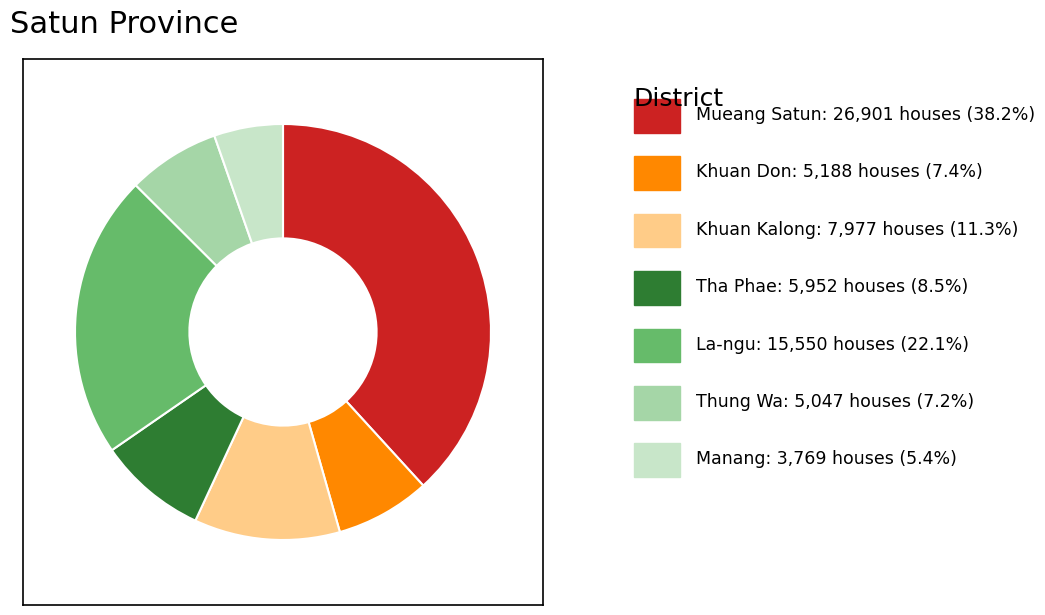

Count the number of slices in the pie.

7